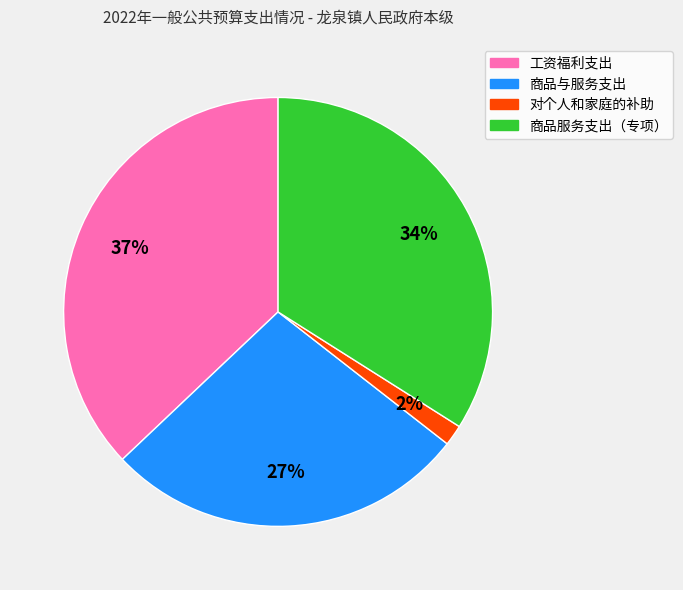

Combined, do 对个人和家庭的补助 and 商品与服务支出 account for over 50%?

No